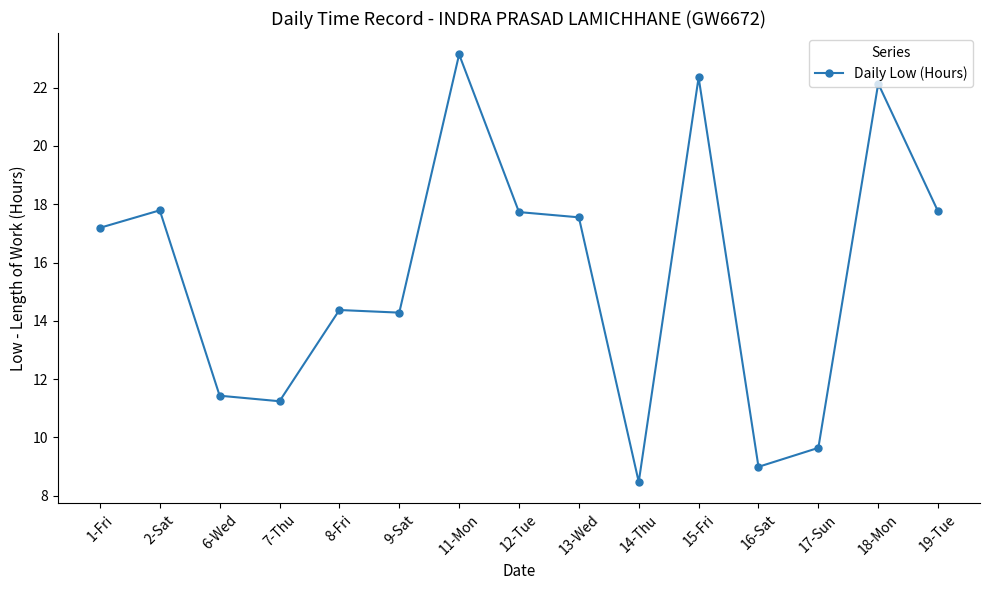

Read the value at 6-Wed.

11.4